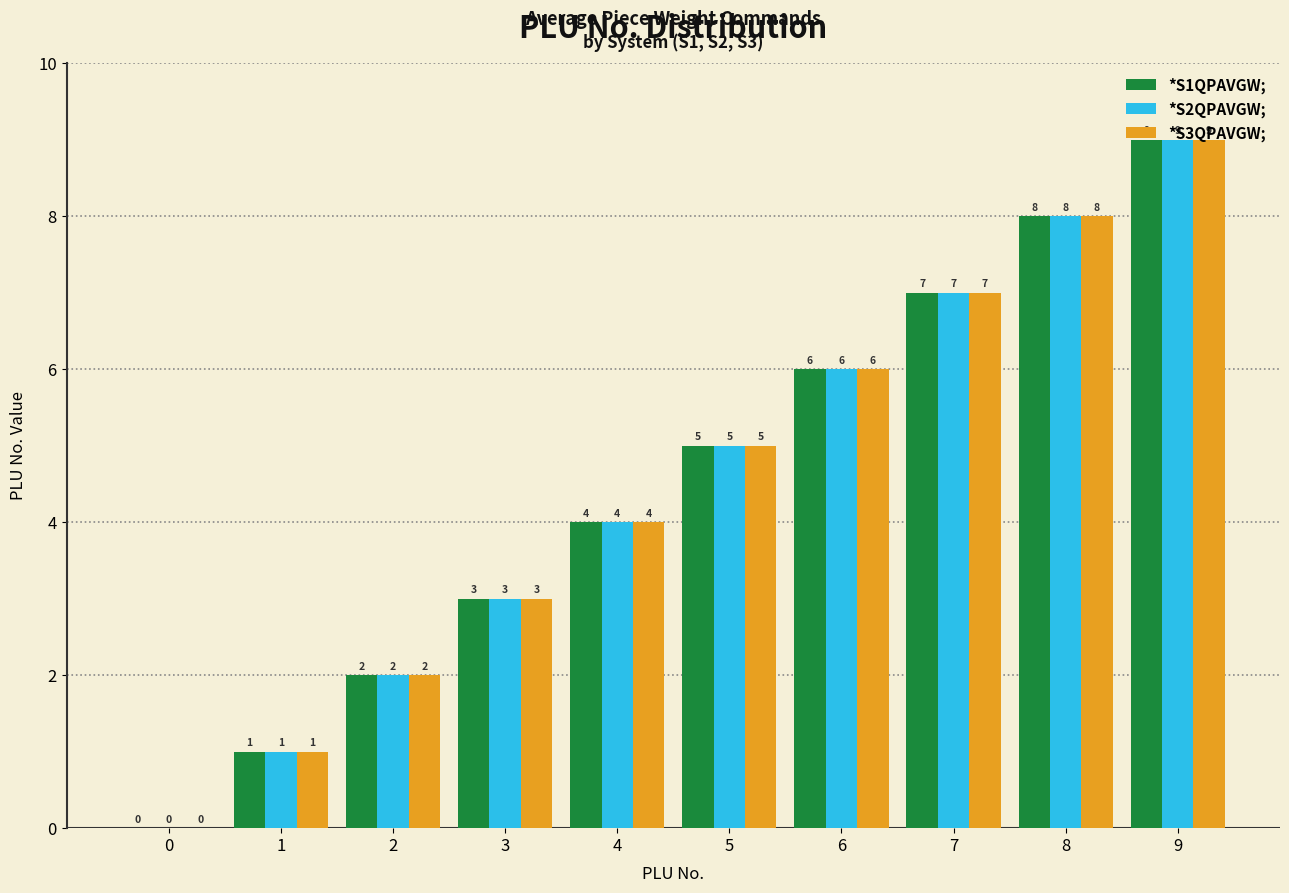

Is it true that *S1QPAVGW; equals 2 at 1?

False